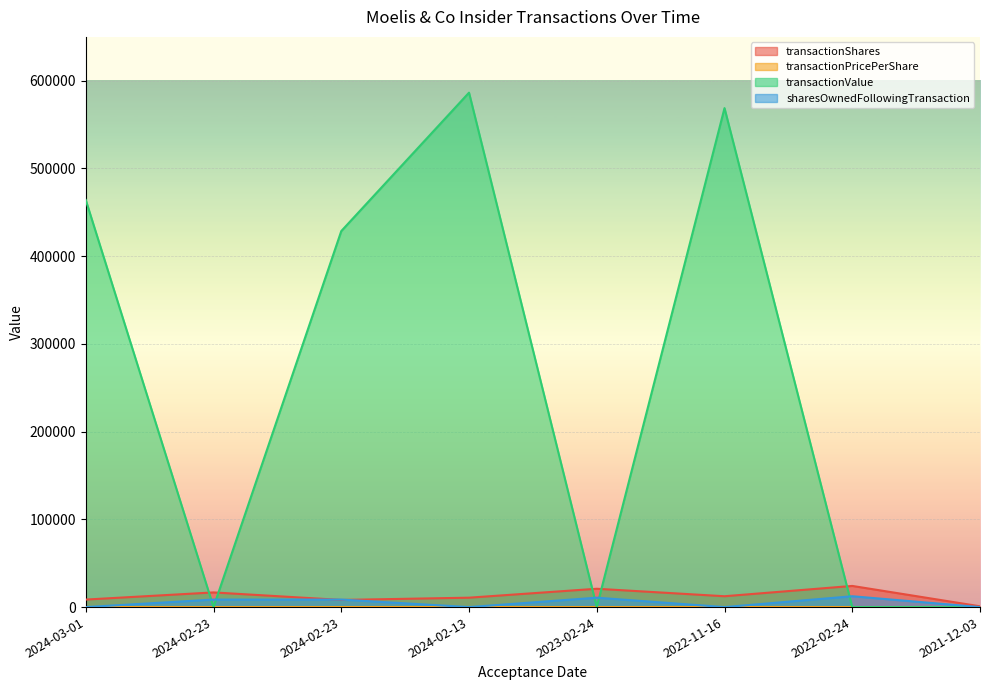

How many sharesOwnedFollowingTransaction values are between 0 and 10720?

7